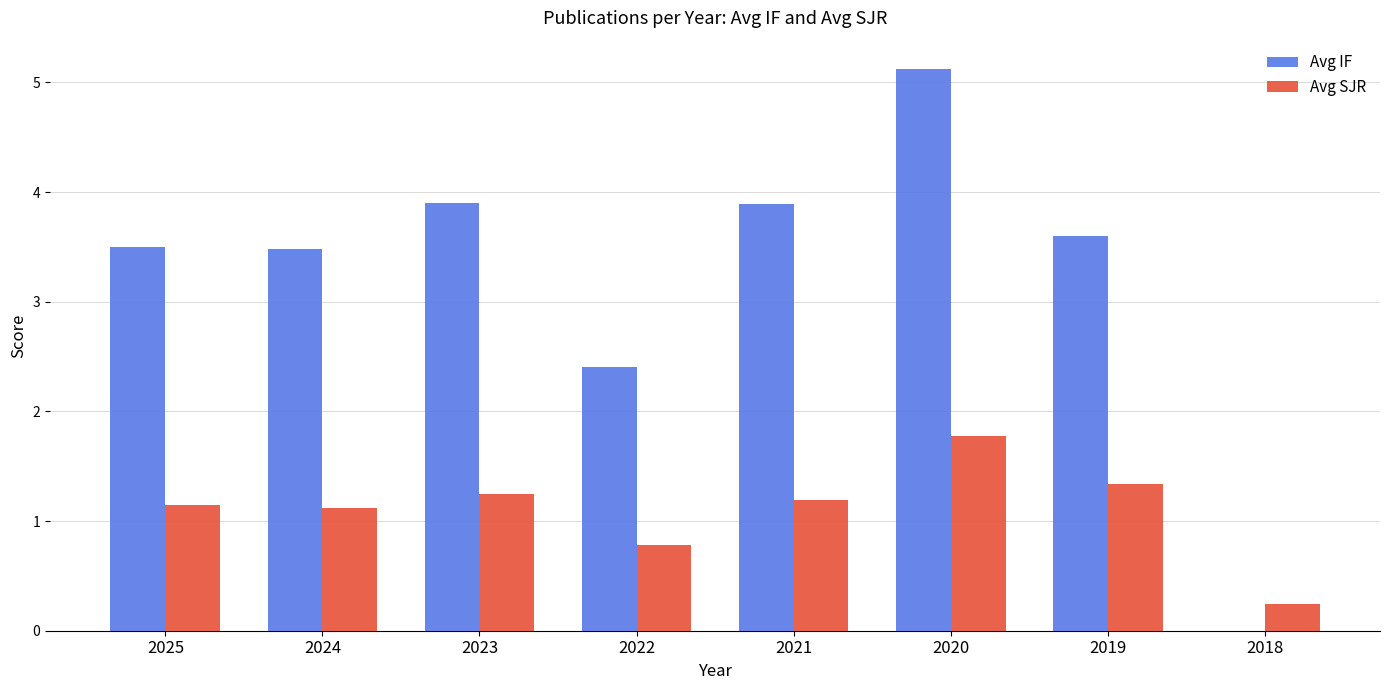

At which label is Avg IF closest to 2?

2022